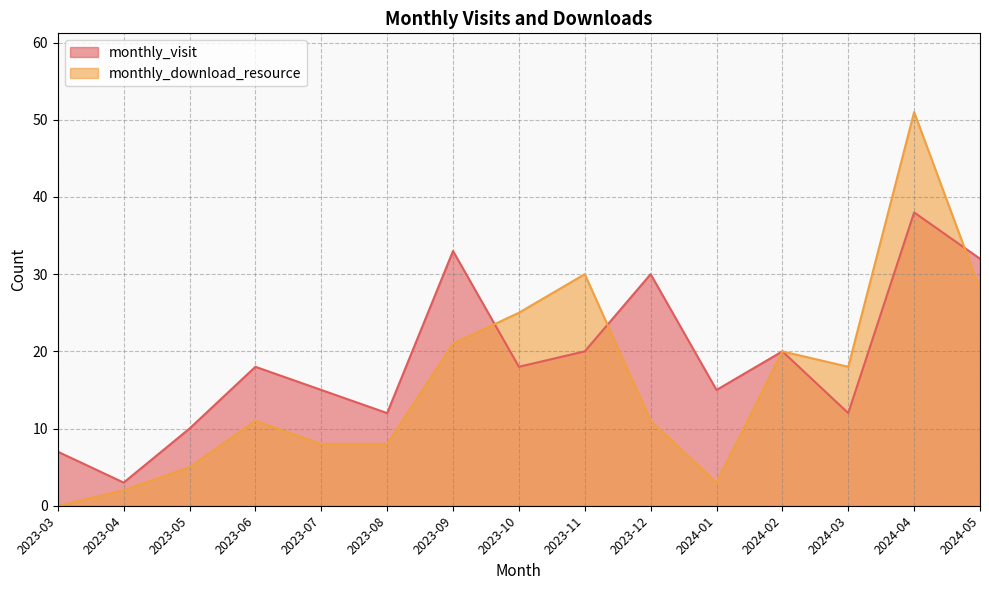

Reading right to left, list all the values displayed in this chart.

monthly_visit: 32	38	12	20	15	30	20	18	33	12	15	18	10	3	7
monthly_download_resource: 28	51	18	20	3	11	30	25	21	8	8	11	5	2	0